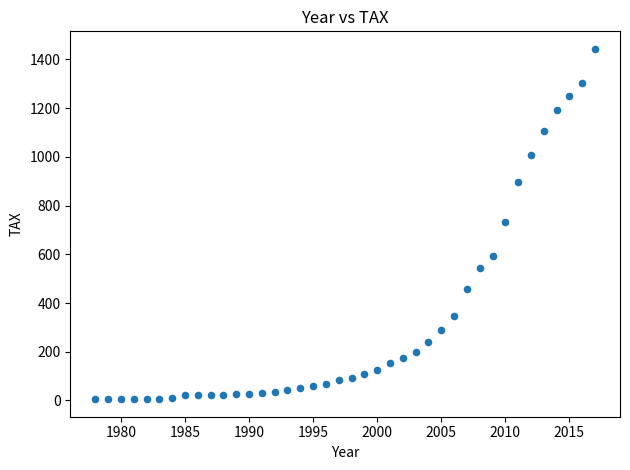

What is the range of X values (max minus min)?

39.0